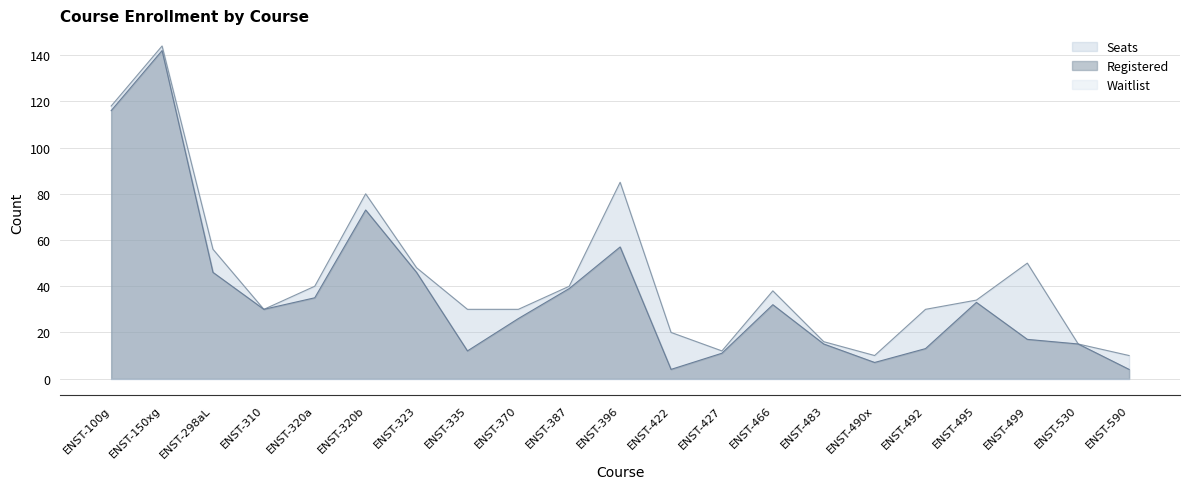

Between ENST-320b and ENST-483, which series saw the biggest shift?

Seats